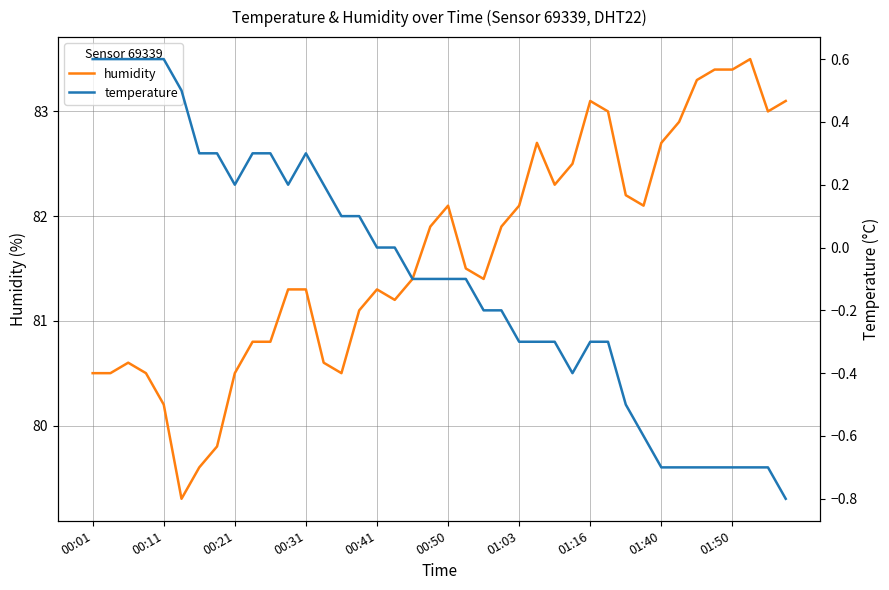

Which has a higher value, 16 or 27?

27